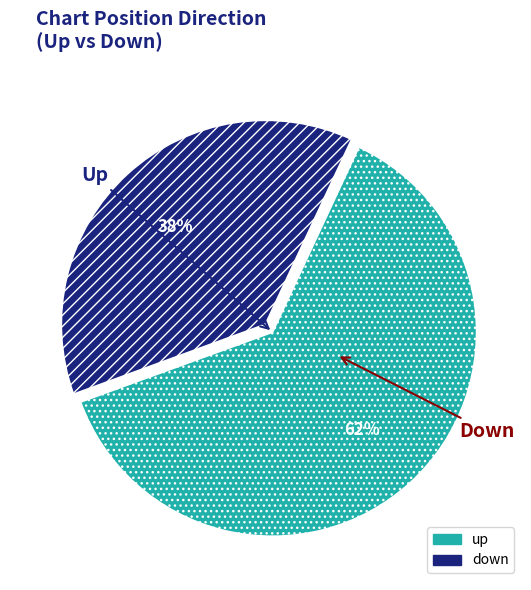

Which slice is the smallest?

down